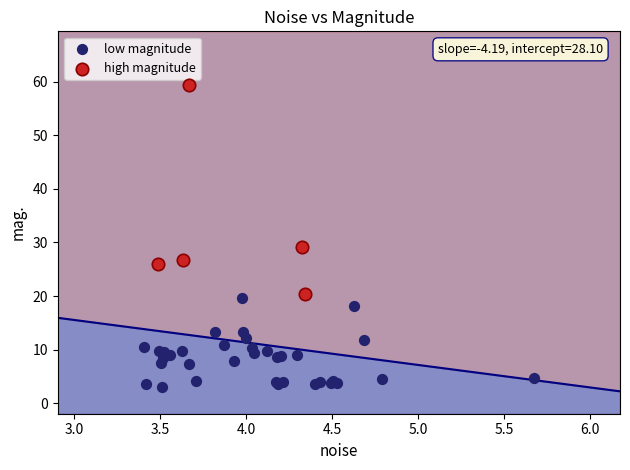

Which series contains the lowest Y value?

low magnitude